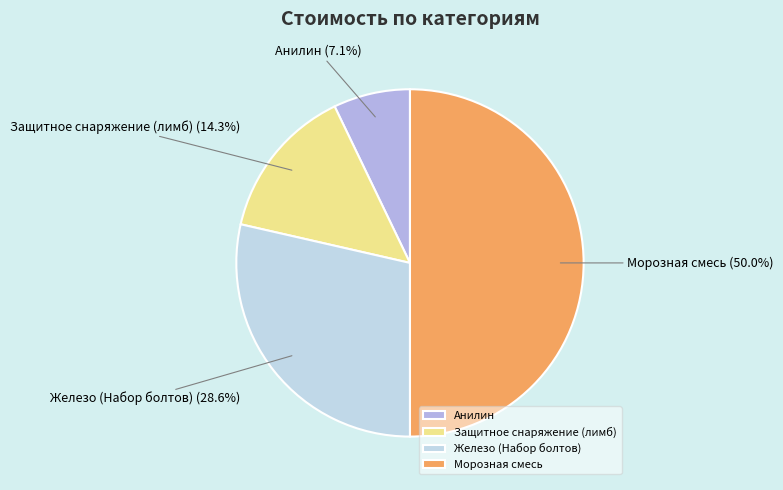

Rank the categories by value from highest to lowest.

Морозная смесь, Железо (Набор болтов), Защитное снаряжение (лимб), Анилин